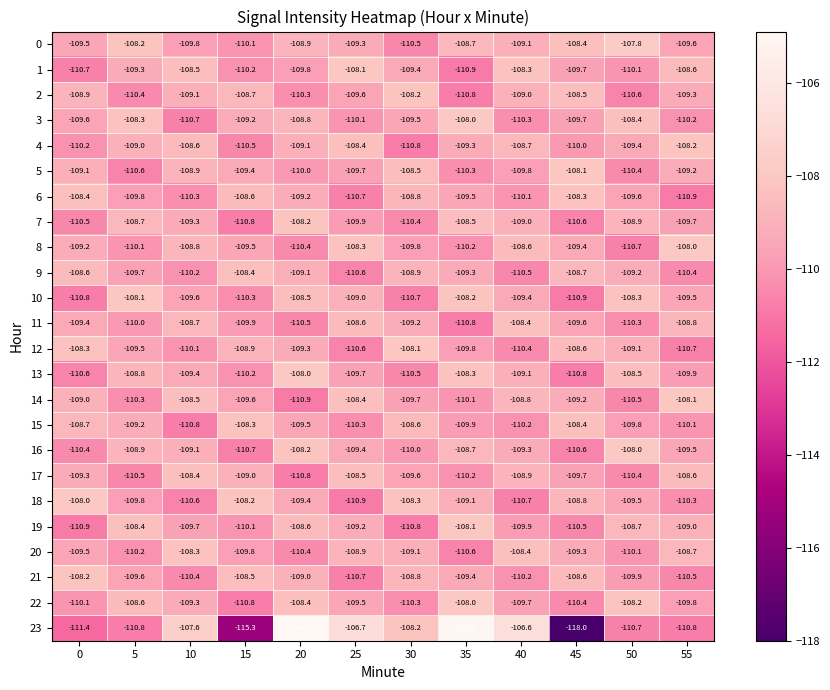

At which category does the chart reach its minimum across all series?

45